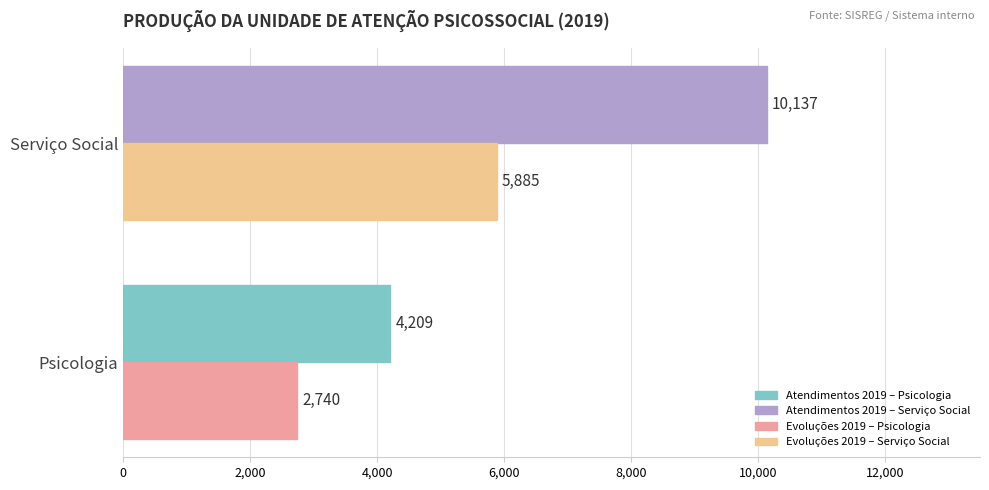

Which category has the highest value across all series?

Serviço Social